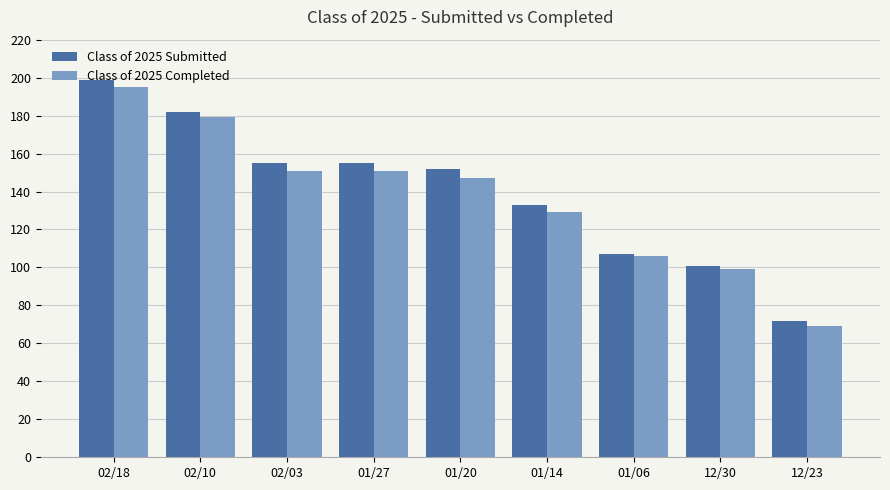

True or false: Class of 2025 Completed has a value of 228 at 01/20.

False